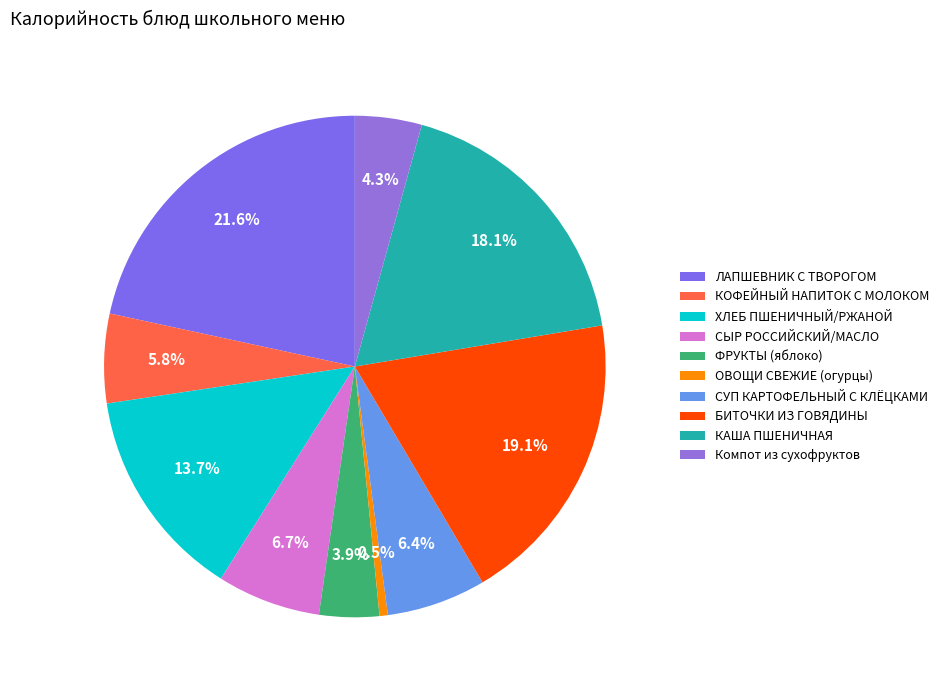

What is the ratio of the value at КАША ПШЕНИЧНАЯ to the value at ХЛЕБ ПШЕНИЧНЫЙ/РЖАНОЙ?

1.3